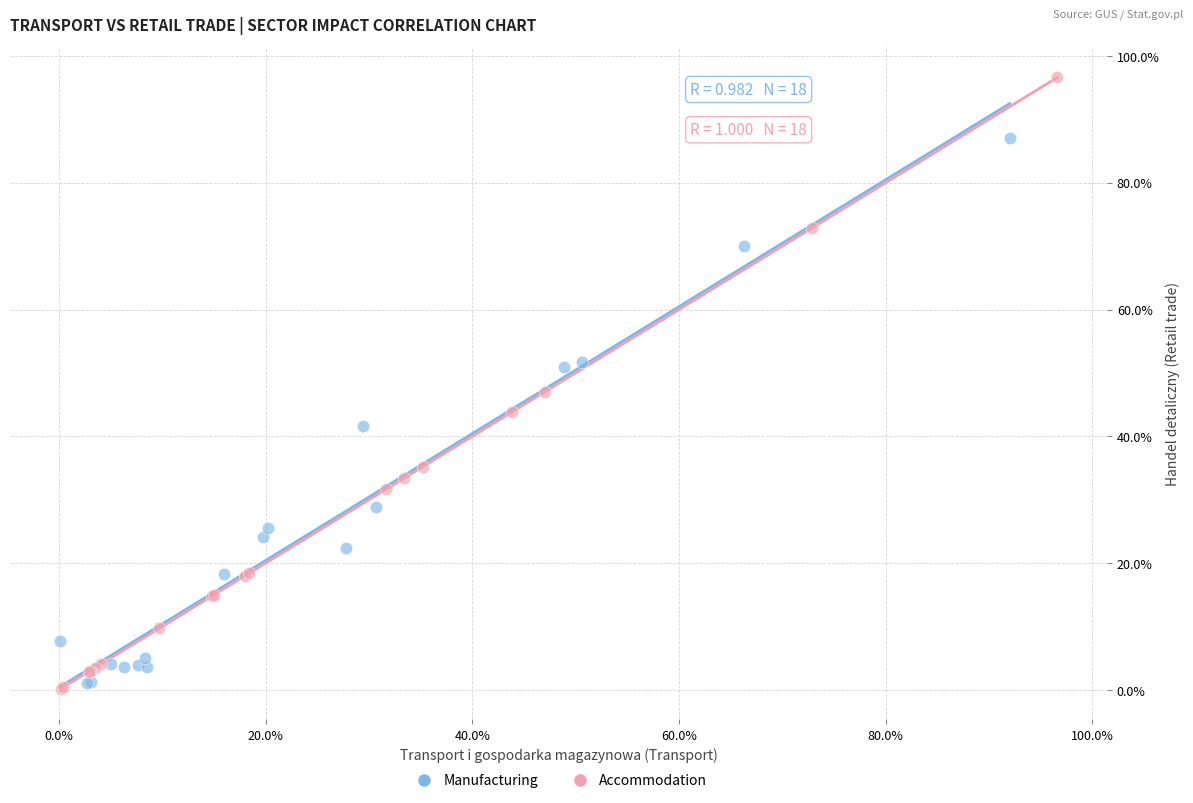

What are all the series names shown in the legend?

Manufacturing, Accommodation